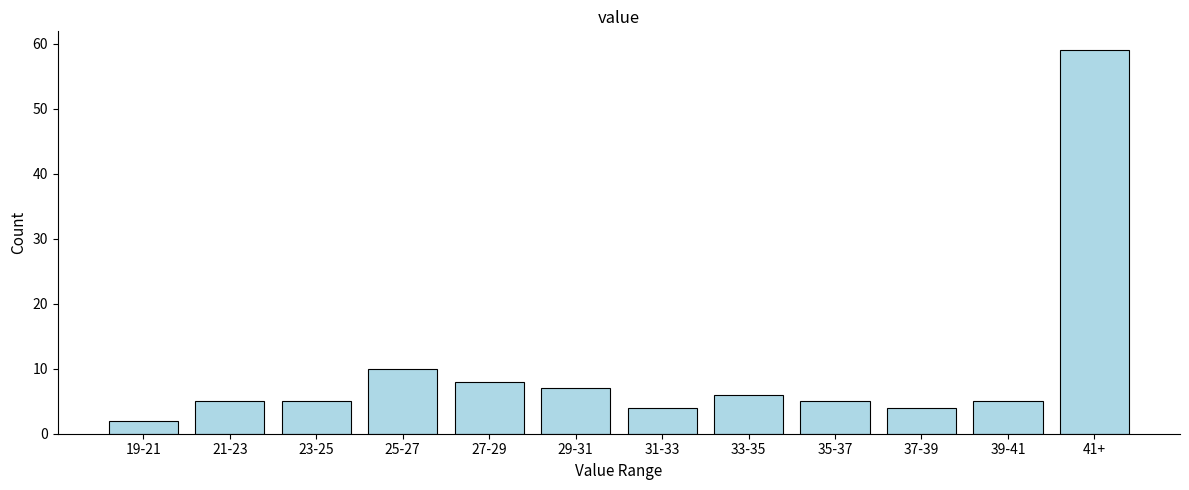

Reading left to right, extract all data points from this chart.

2	5	5	10	8	7	4	6	5	4	5	59